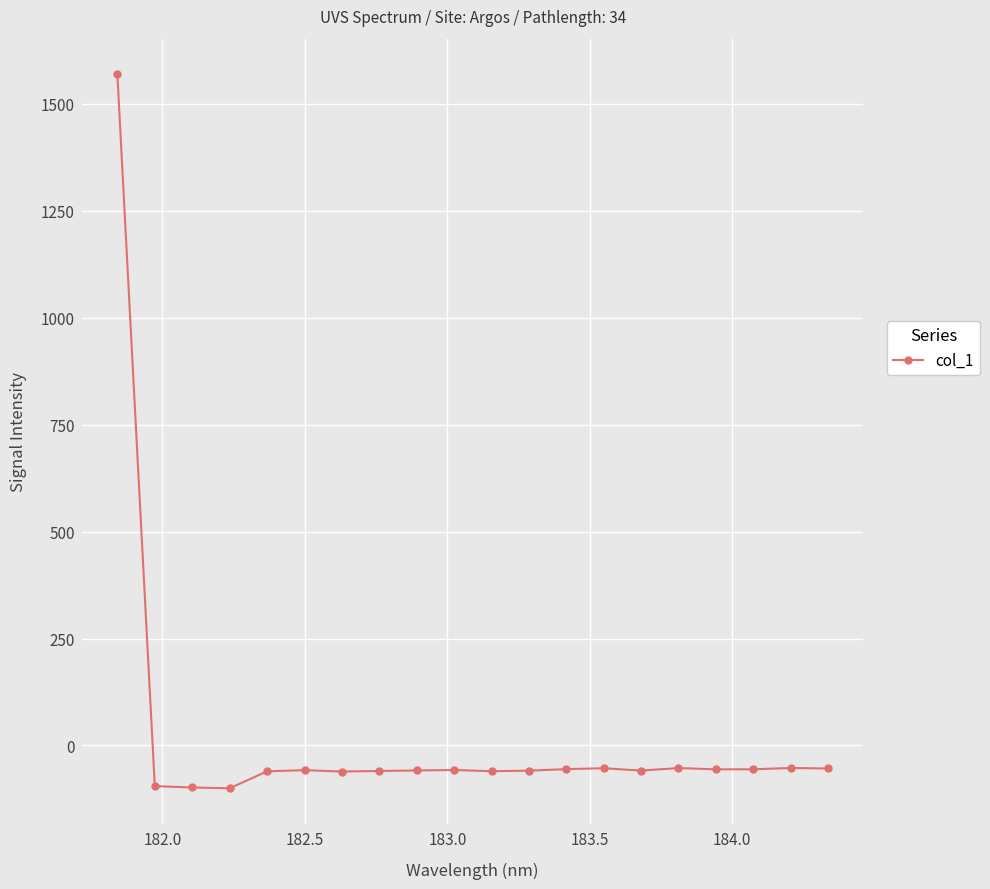

How many negative values are there?

19